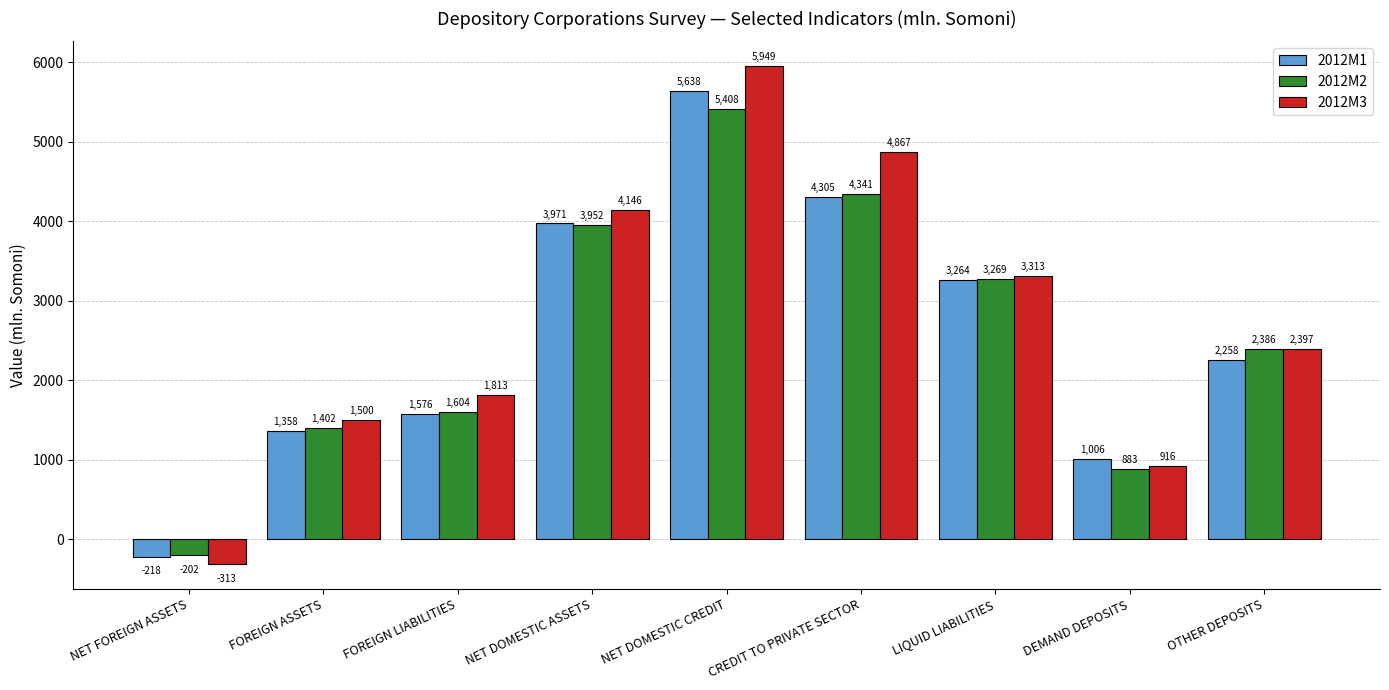

Which category has the highest value across all series?

NET DOMESTIC CREDIT